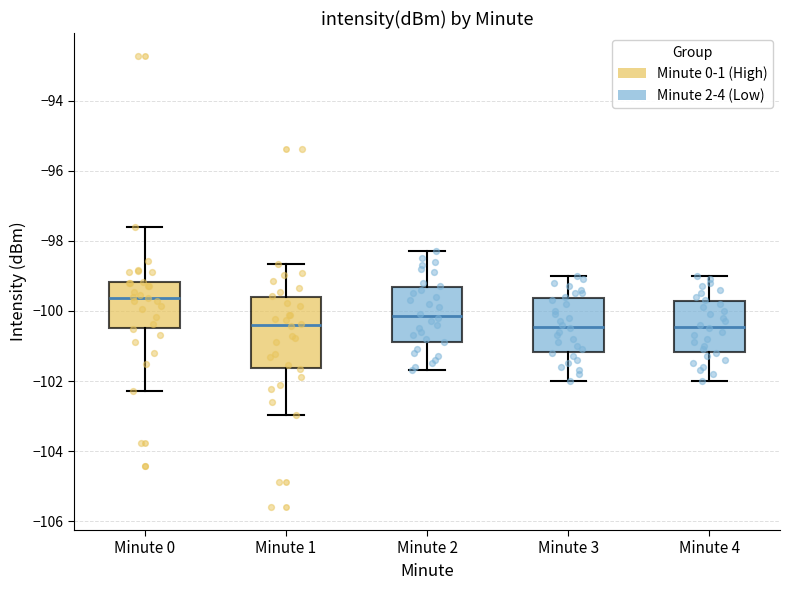

Where does the upper whisker of the box for Minute 0 end on the y-axis? The values are not printed on the chart, so give them approximately, as read against the axis.

-97.6